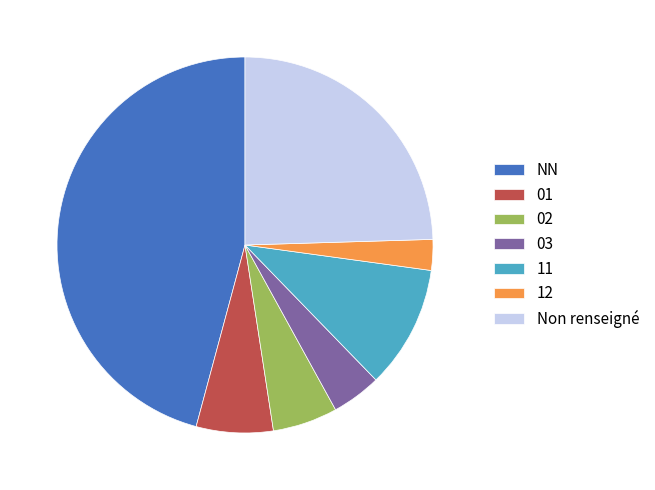

Does 03 account for over 50% of the chart?

No